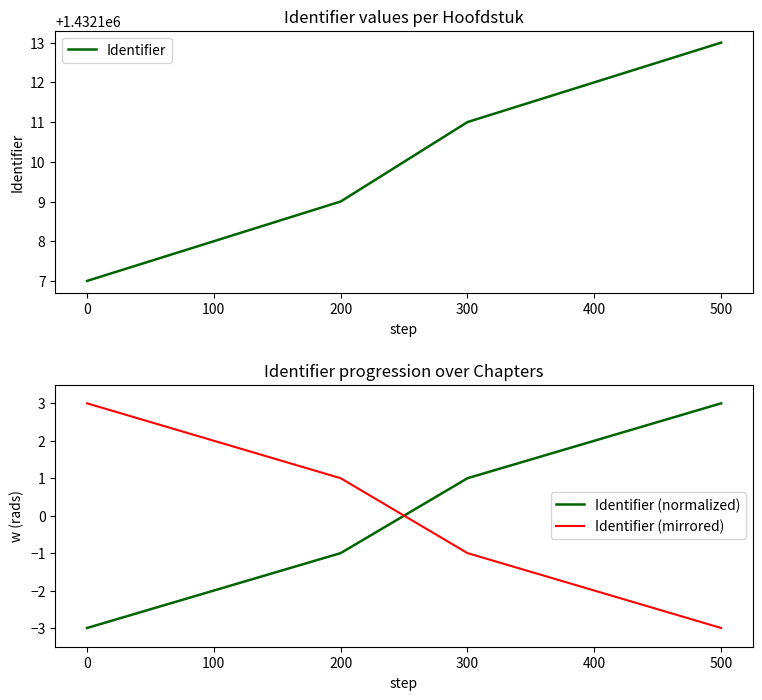

Where does the Identifier series first go above 1432111?

400